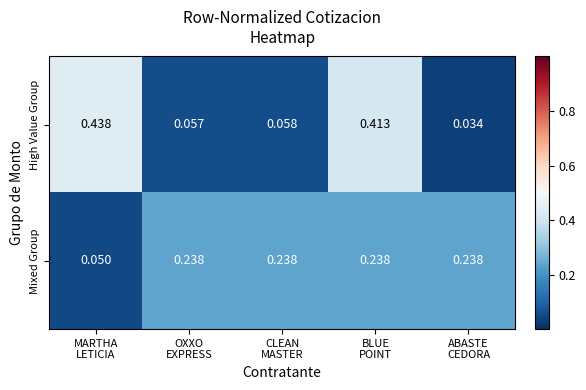

Which series has the widest spread of values?

High Value Group